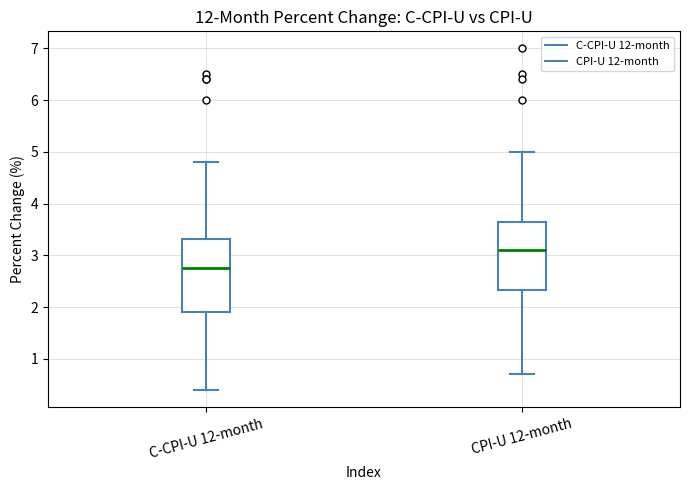

Reading left to right, read every box against the y-axis: the position of its median line, the range the box covers, and the ends of its whiskers. The values are not printed on the chart, so give them approximately, as read against the axis.

C-CPI-U 12-month: median 2.8, box 1.9 to 3.3, whiskers 0.4 to 4.8
CPI-U 12-month: median 3.1, box 2.3 to 3.7, whiskers 0.7 to 5.0